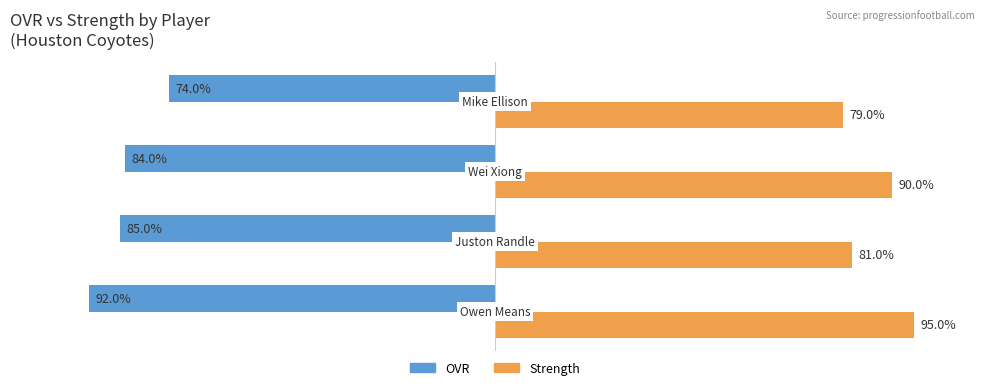

Which series has the largest total across all categories?

Strength